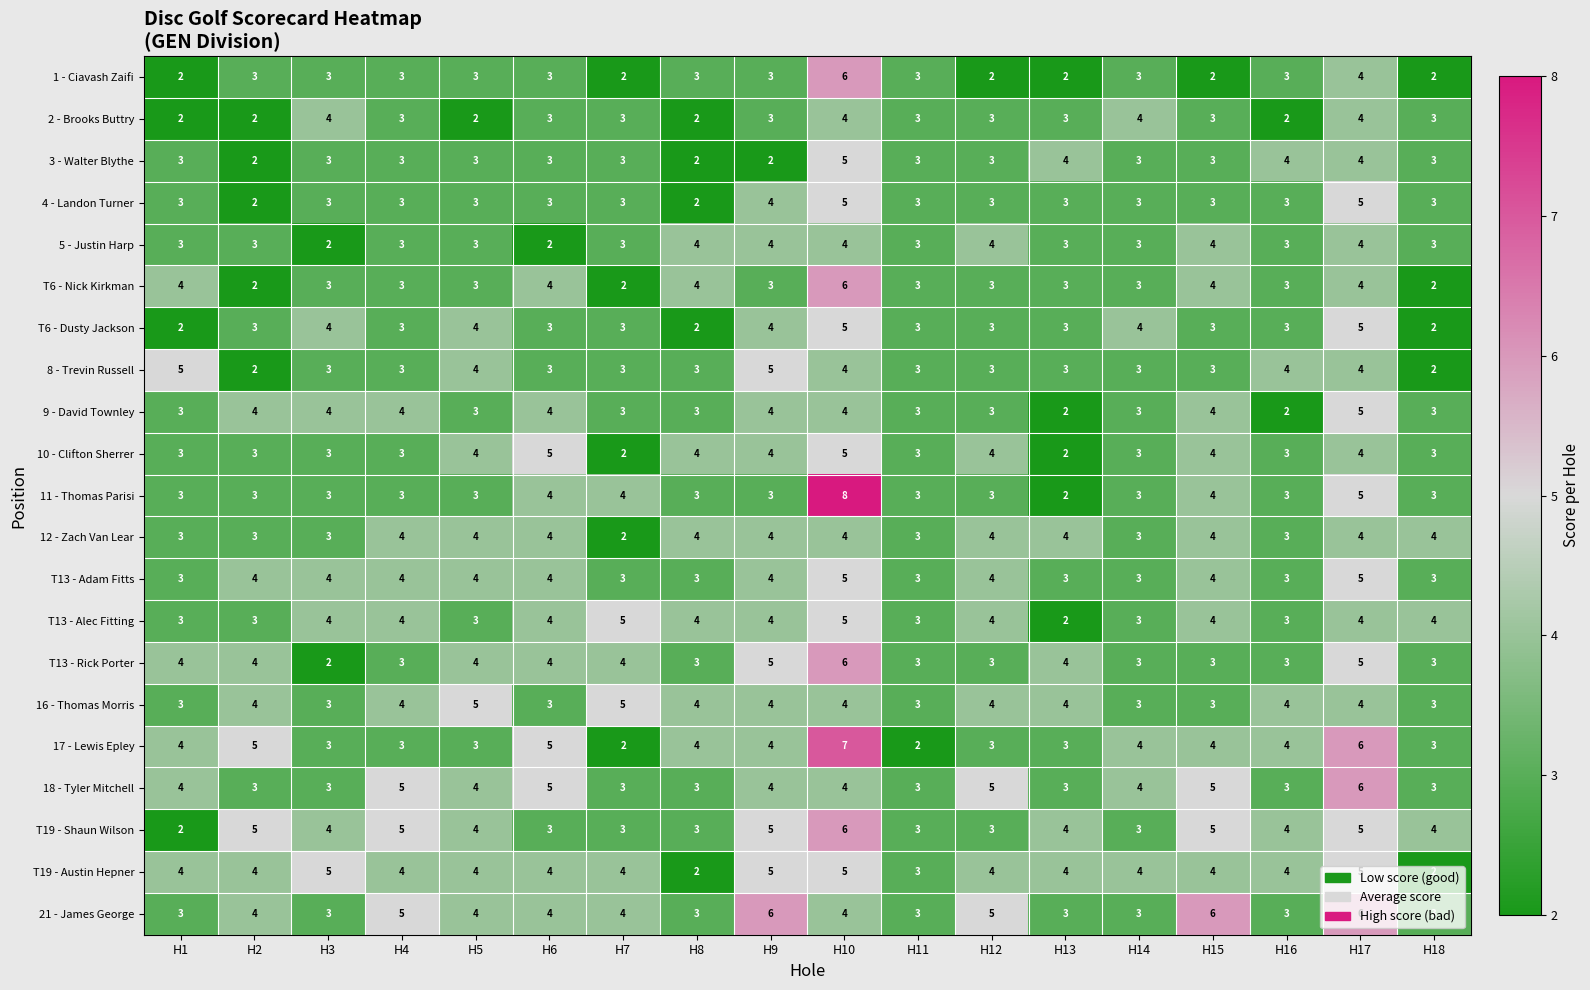

What is the sum of all 1 - Ciavash Zaifi values?

52